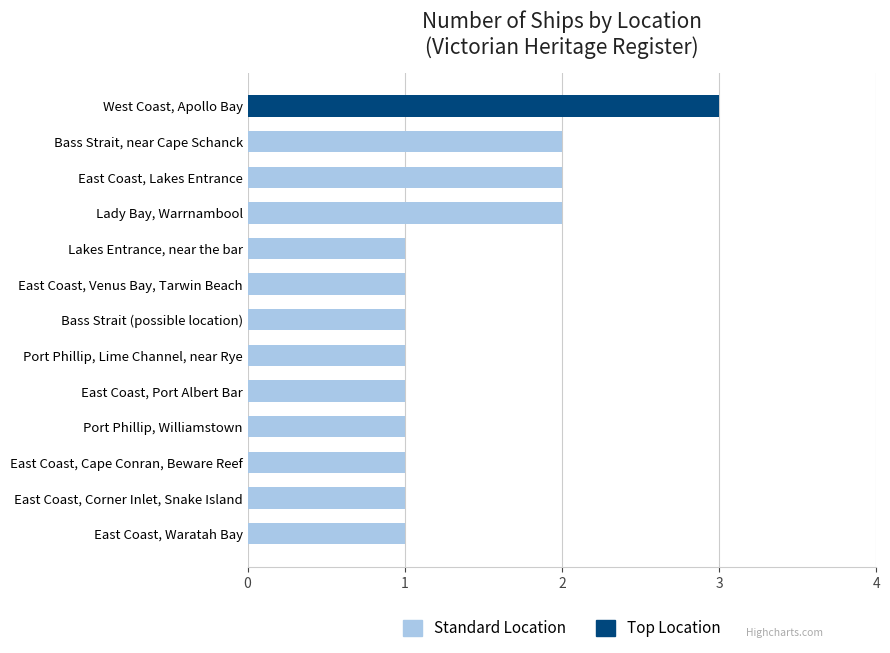

Reading bottom to top, list all the values displayed in this chart.

1	1	1	1	1	1	1	1	1	2	2	2	3